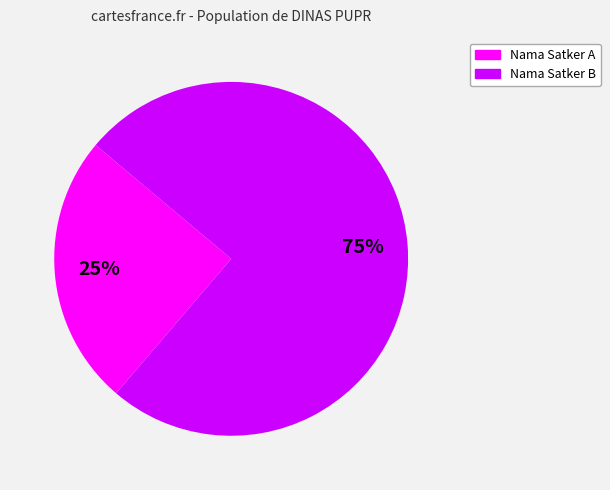

To the nearest percent, what is the difference between the largest and smallest slice percentages?

50%